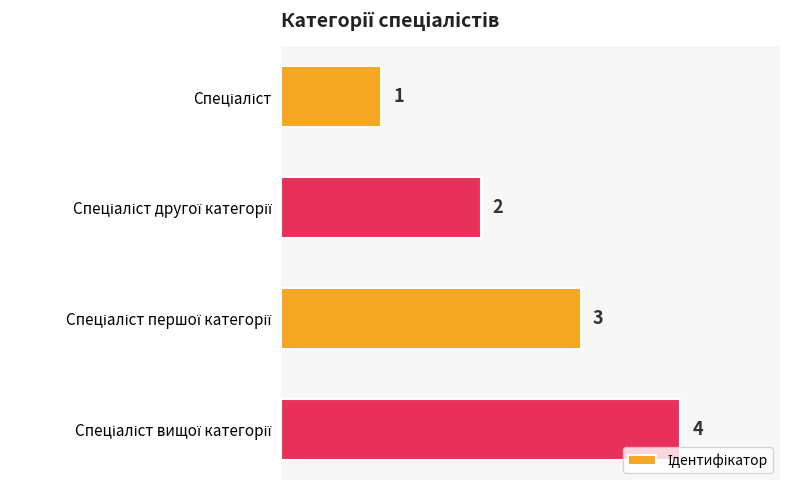

How many values are between 2 and 4?

3